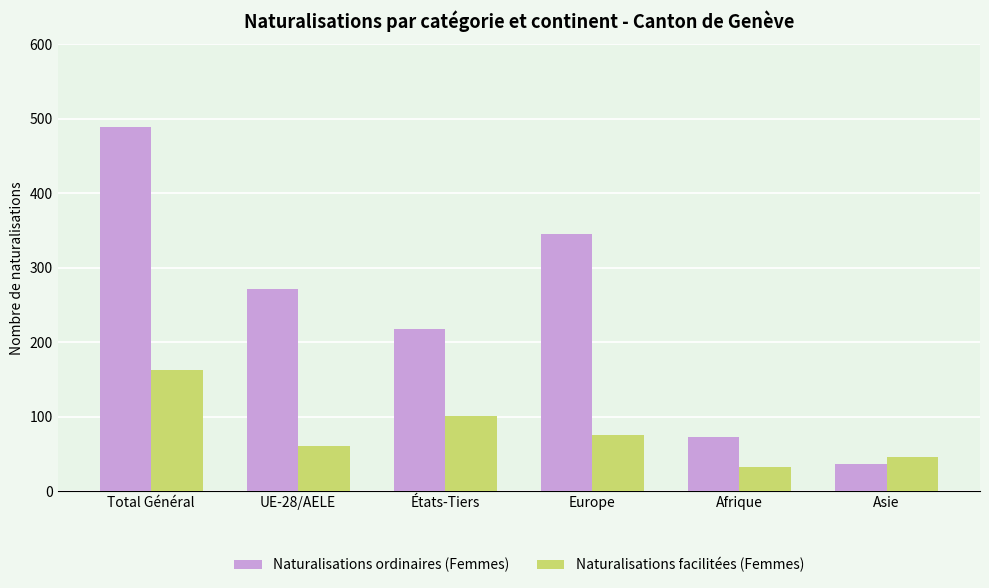

What is the value of the Naturalisations facilitées (Femmes) bar at the 1st from the left?

162